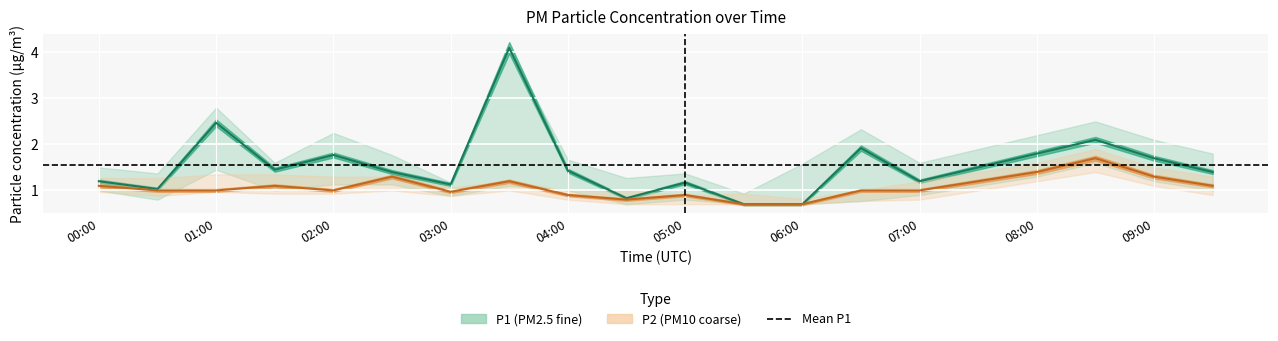

Where do P1_lower and P2_upper first cross each other?

00:30 and 01:00